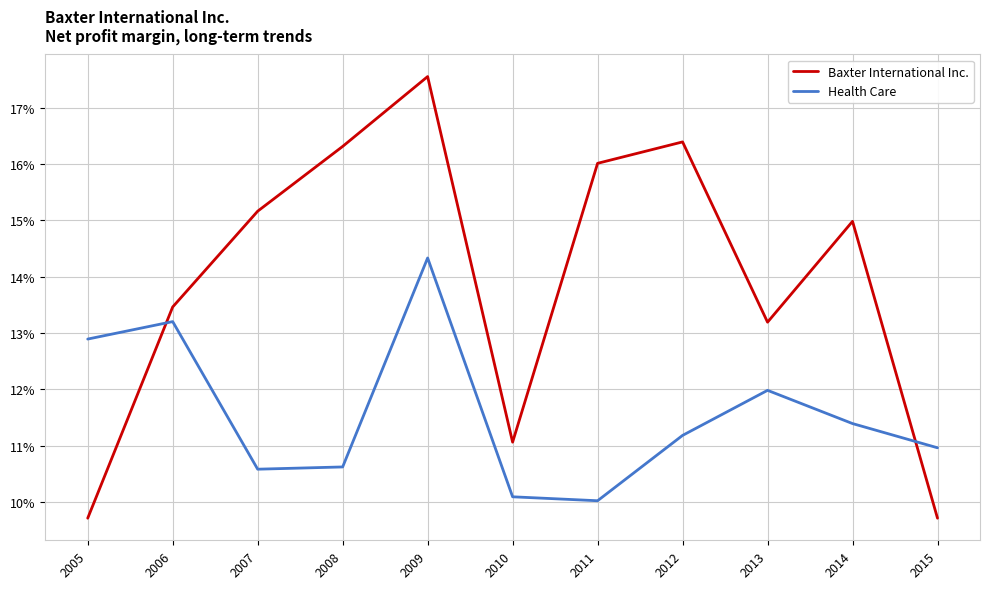

True or false: Health Care has more than 0 points higher than both neighbors.

True